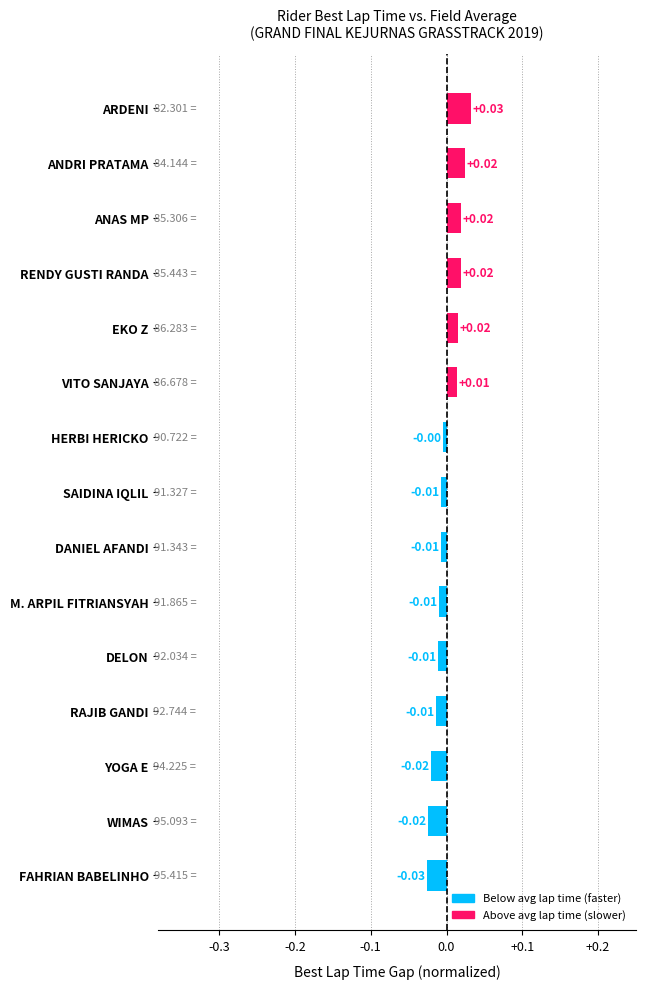

Where is the data nearest to the value 0?

HERBI HERICKO